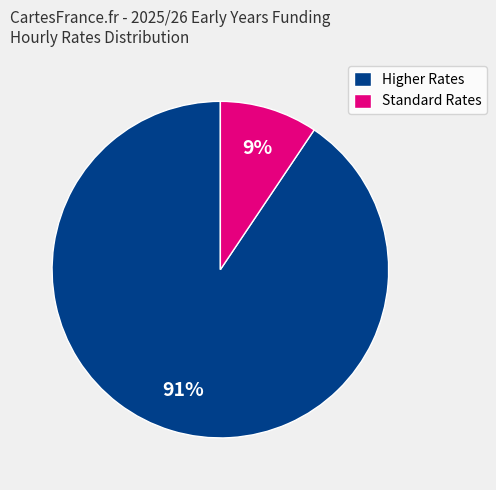

How many slices are in this pie chart?

2